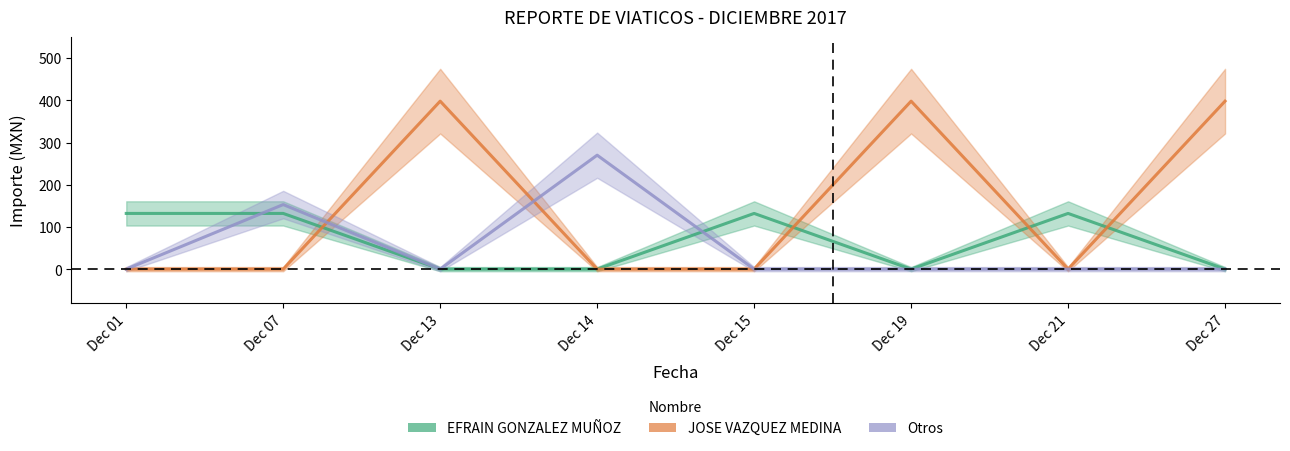

List the series in order of their peak value, lowest first.

EFRAIN GONZALEZ MUÑOZ, Otros, JOSE VAZQUEZ MEDINA